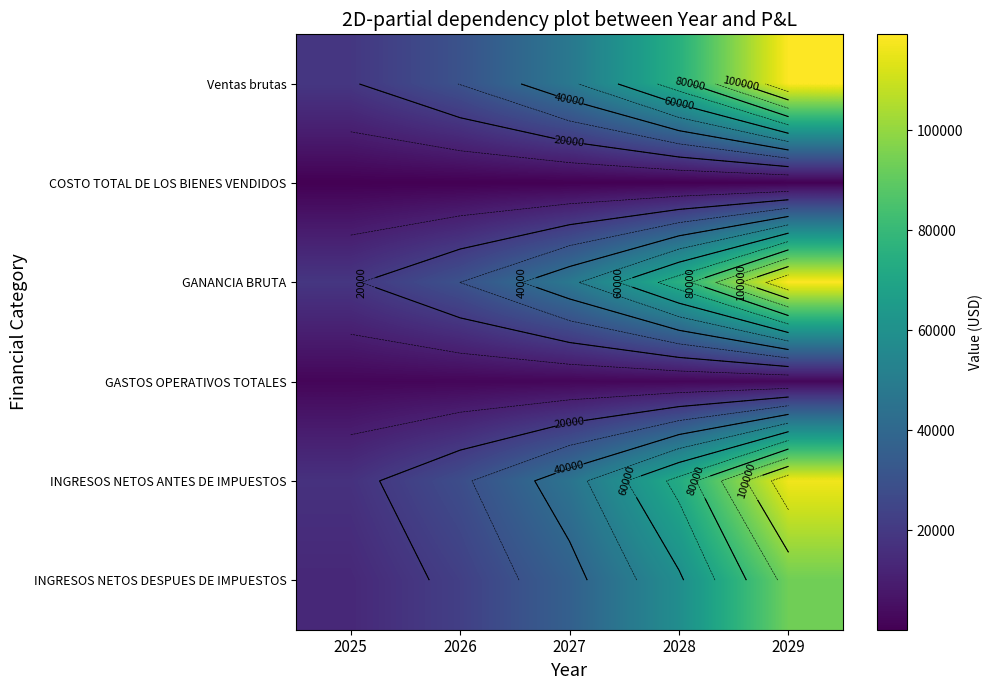

Is the value of GANANCIA BRUTA at 2027 greater than the value of INGRESOS NETOS ANTES DE IMPUESTOS at 2026?

Yes